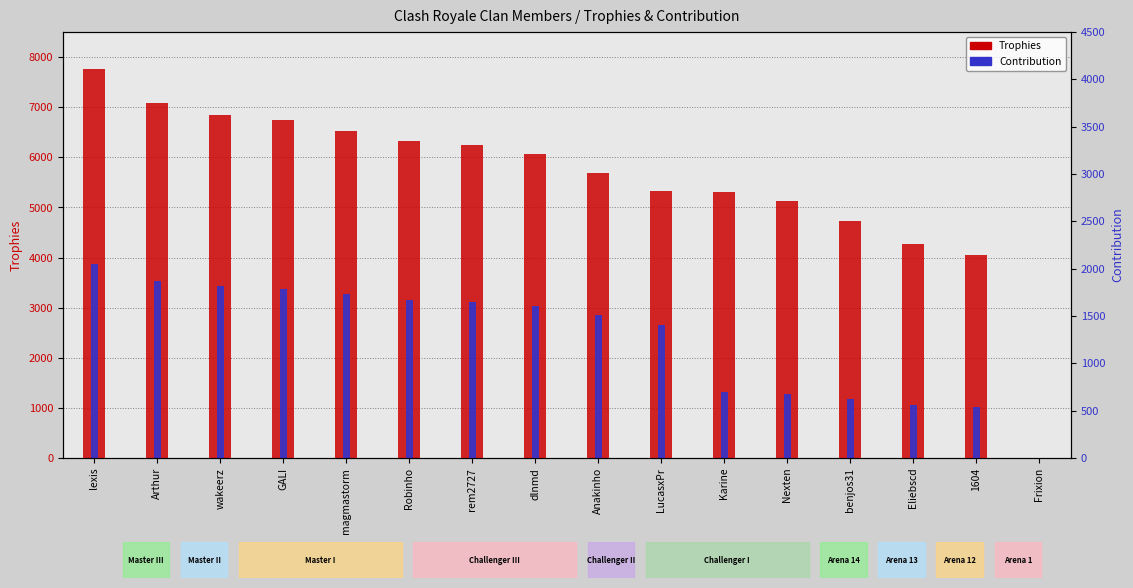

Reading right to left, list all the values displayed in this chart.

Trophies: 0	4047	4269	4729	5128	5306	5325	5689	6064	6239	6321	6533	6749	6845	7079	7758
Contribution: 0	1011	1067	1182	1282	1326	2662	2844	3032	3119	3160	3266	3374	3422	3539	3879